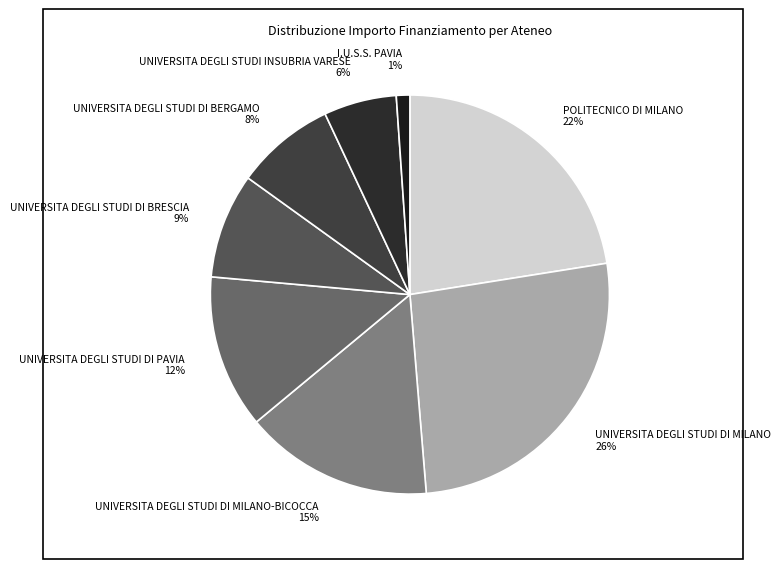

Count the number of slices in the pie.

8